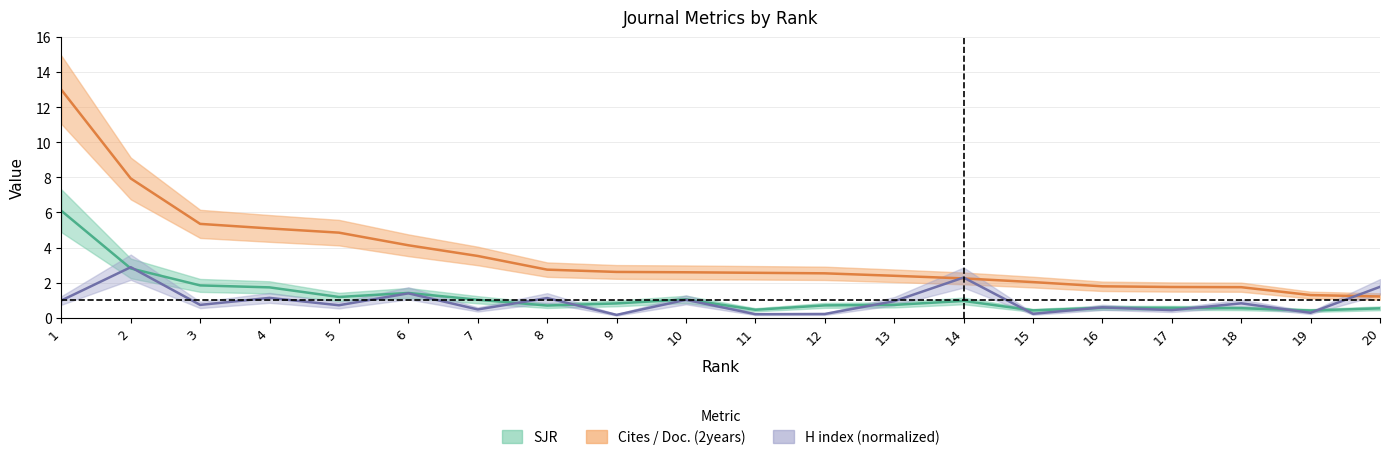

Count the number of data series in this chart.

3